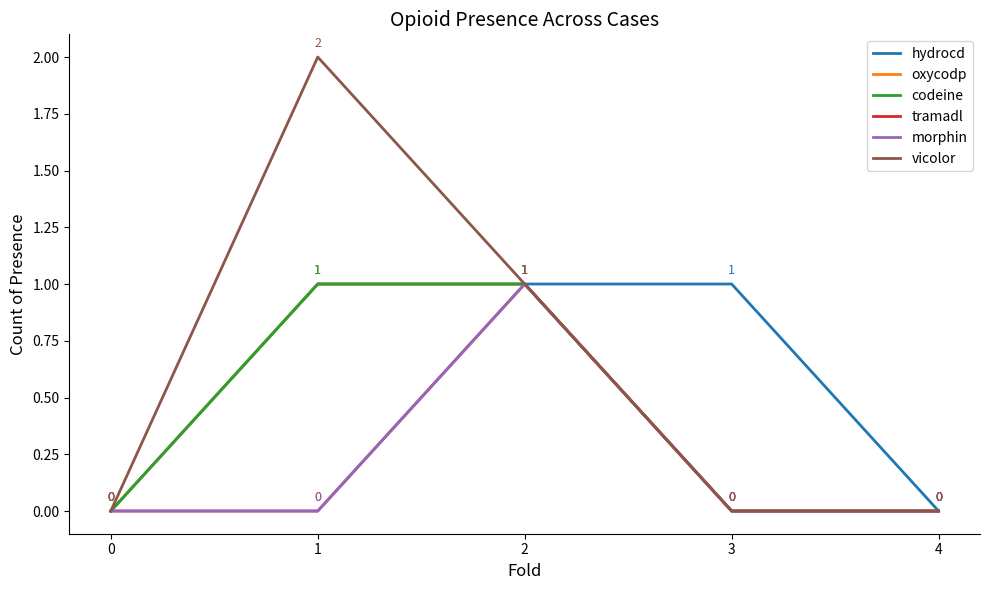

Is this an area chart (filled region under the line)?

No